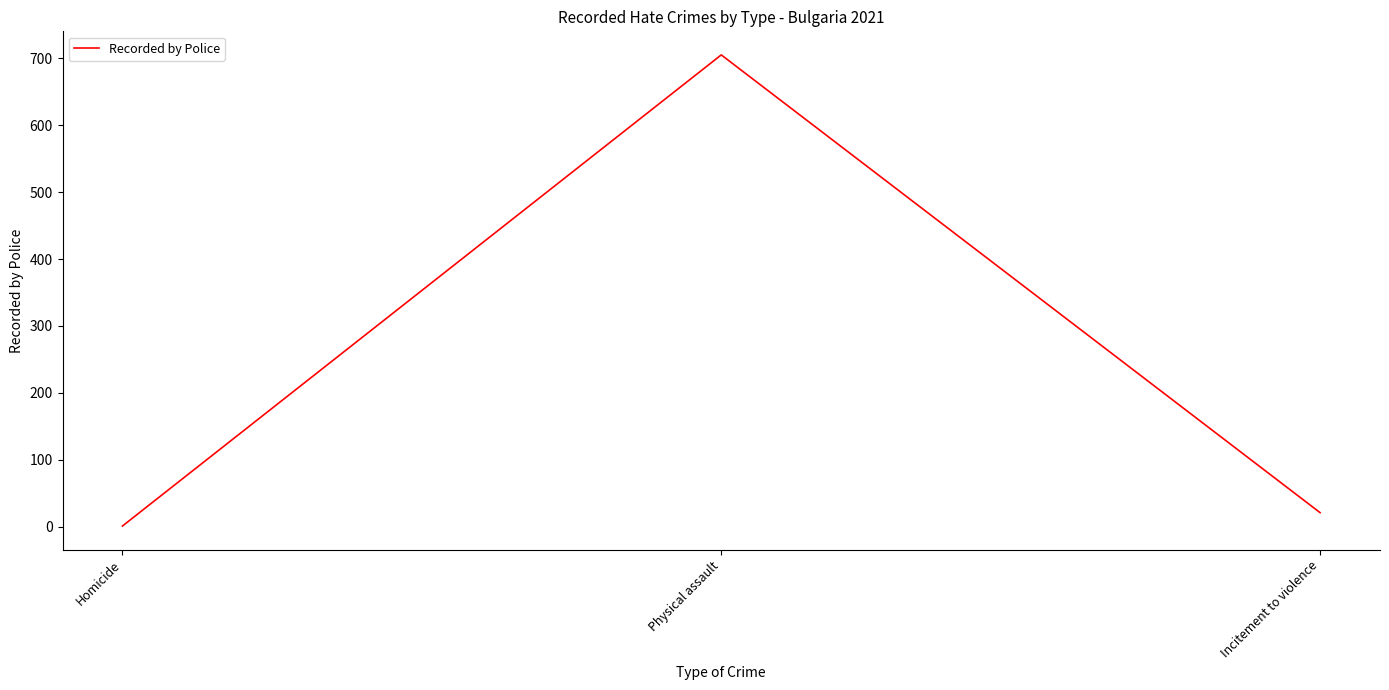

What is the average value?

242